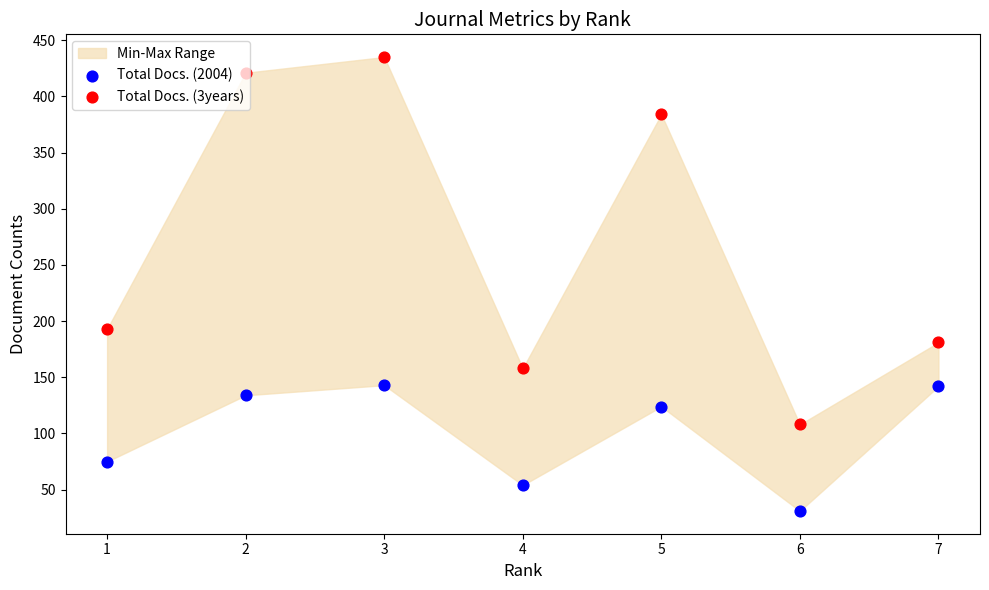

Is the value of Total Docs. (3years) at 2 greater than the value of Total Docs. (2004) at 6?

Yes